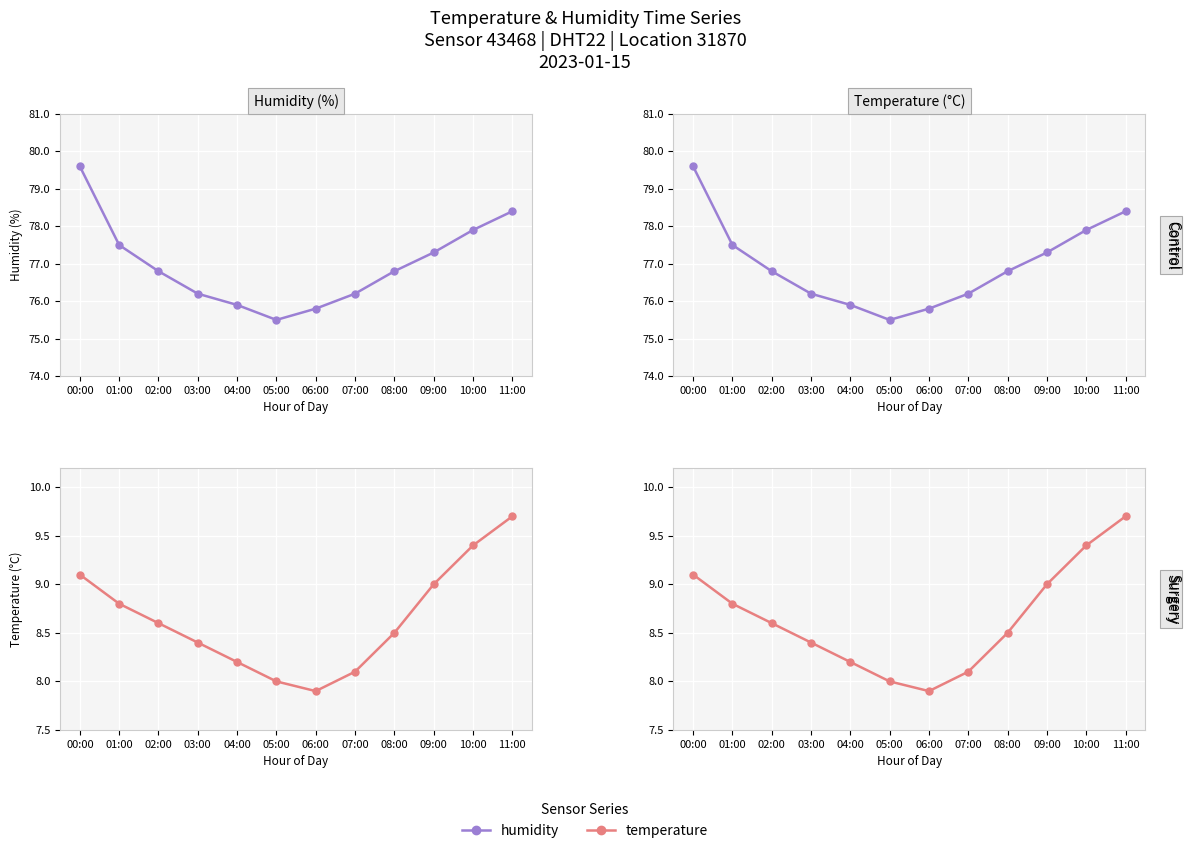

What is the label of the 5th point from the left?

04:00